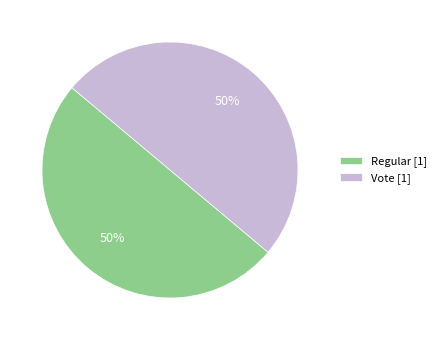

What is the ratio of the value at Vote [1] to the value at Regular [1]?

1.0